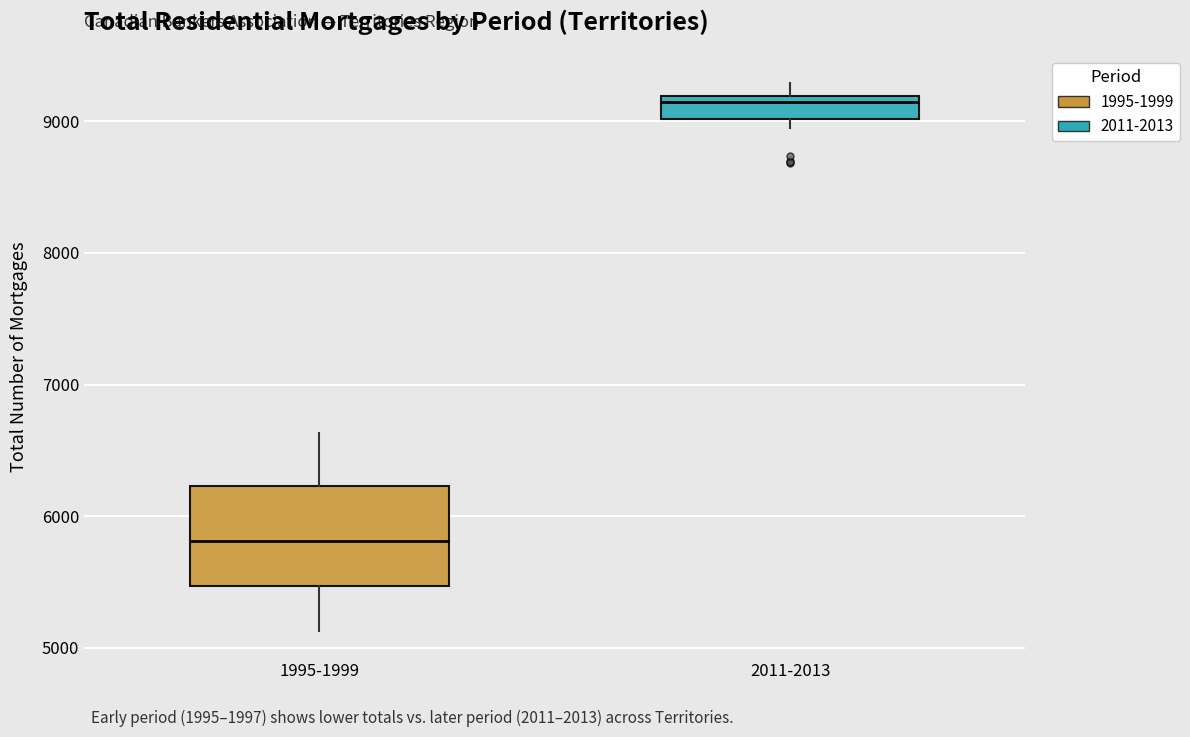

Where is the upper edge of the box for 1995-1999 on the y-axis? The values are not printed on the chart, so give them approximately, as read against the axis.

6200